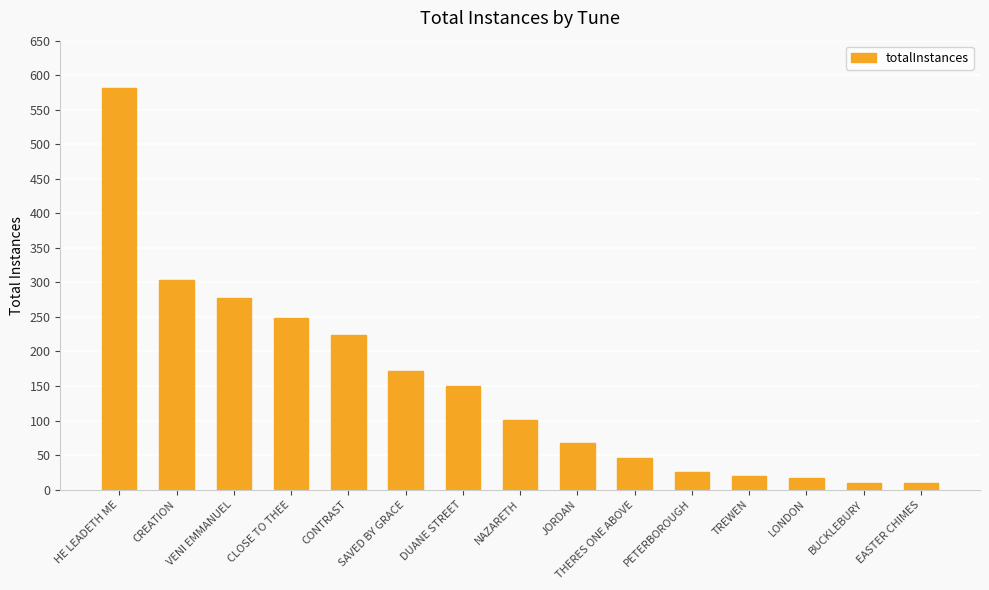

What is the value of the 12th bar from the left?

19